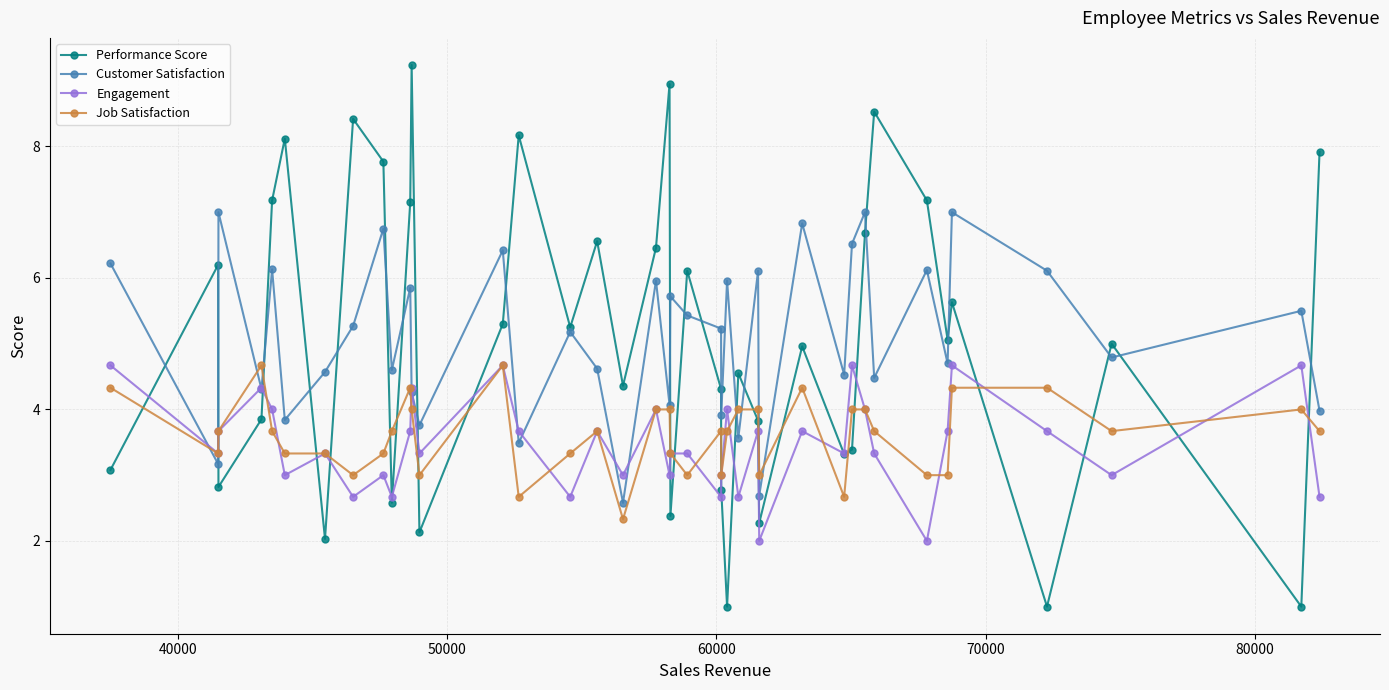

Does the chart display data point markers on the line(s)?

Yes